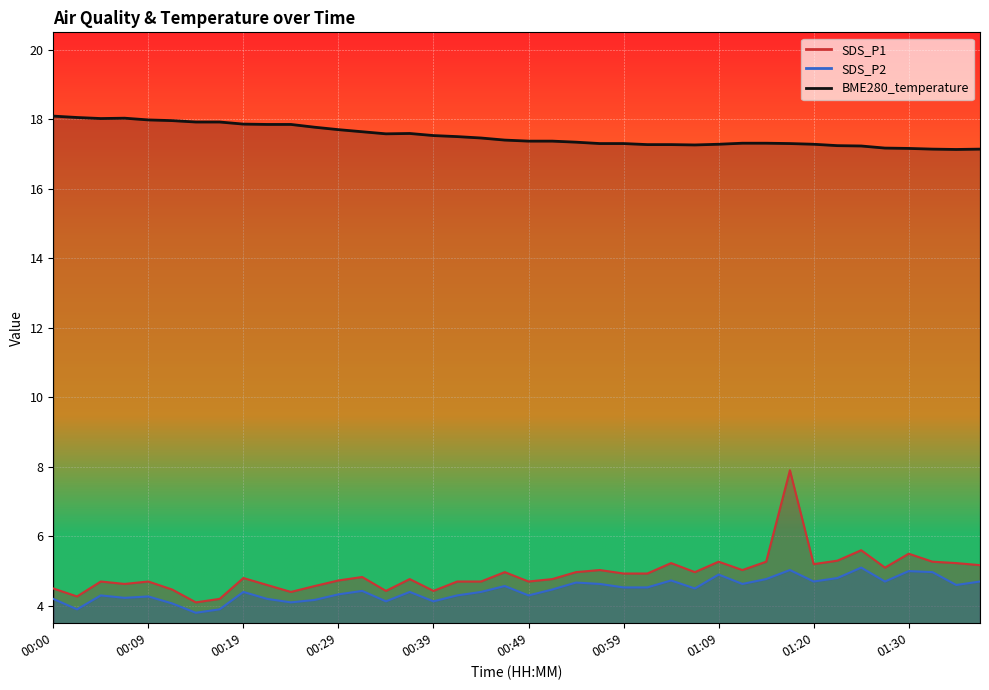

What is the label of the 7th point from the left?

00:14